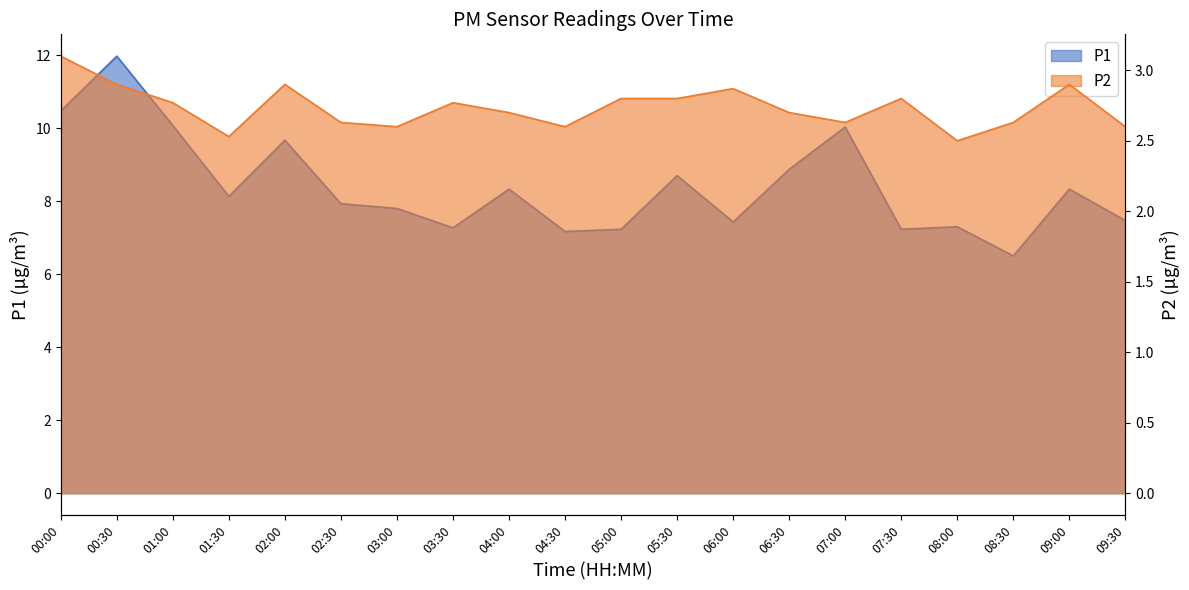

What is the minimum value shown in the chart?

2.5